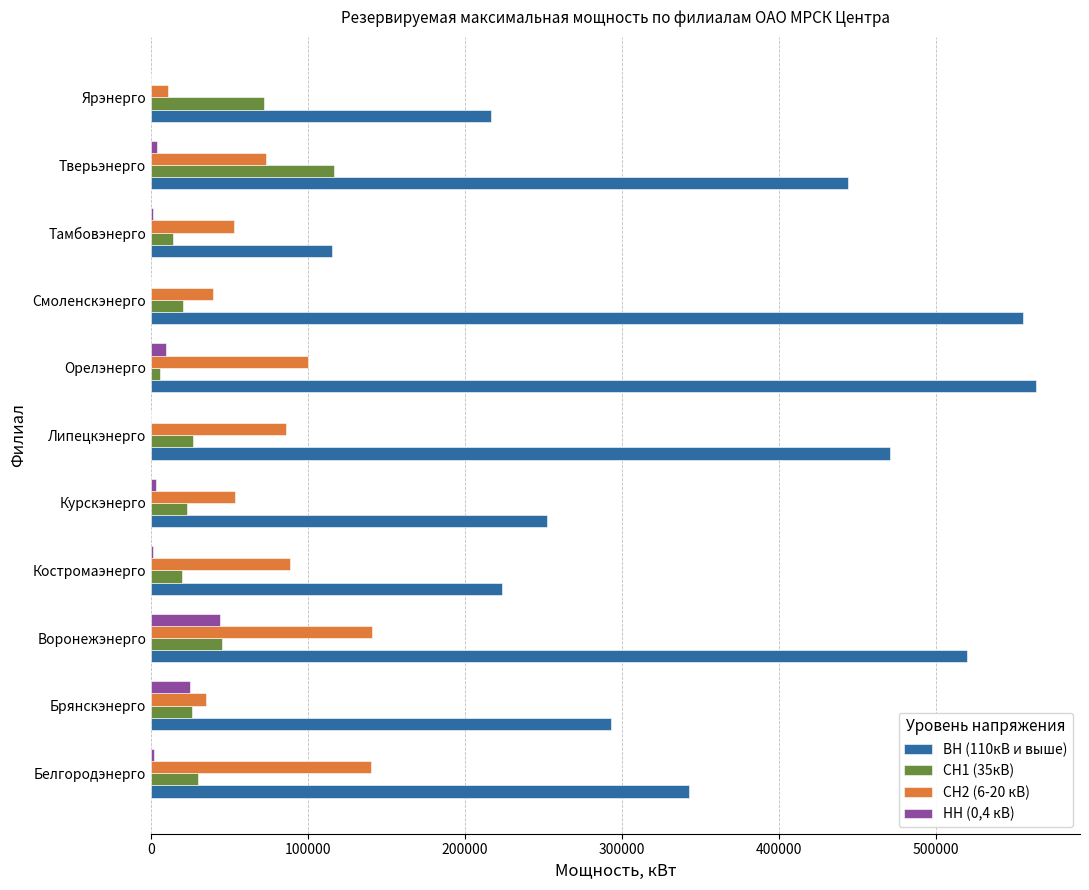

Is the value of ВН (110кВ и выше) at Орелэнерго greater than the value of СН1 (35кВ) at Воронежэнерго?

Yes